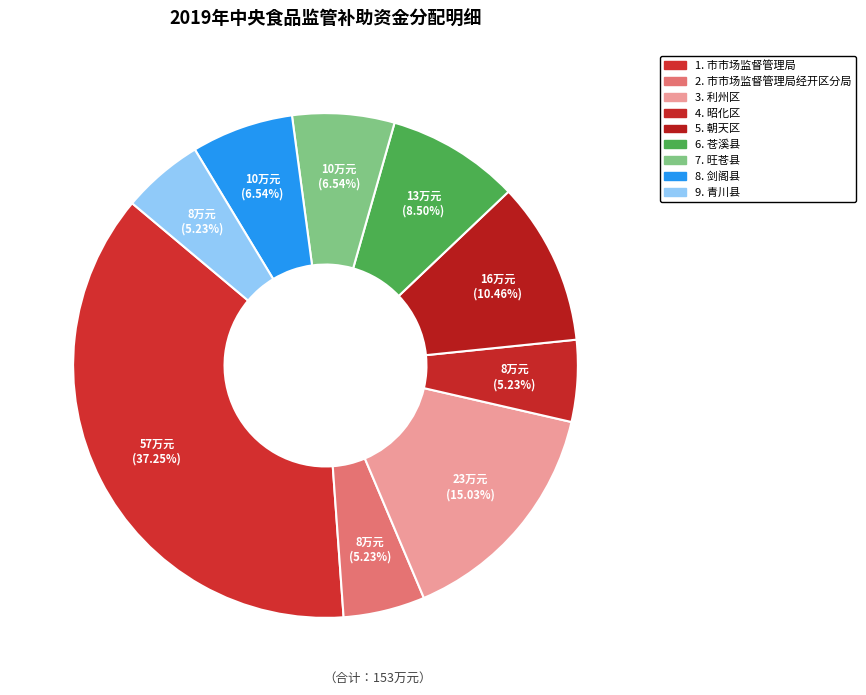

How many segments does this pie chart have?

9